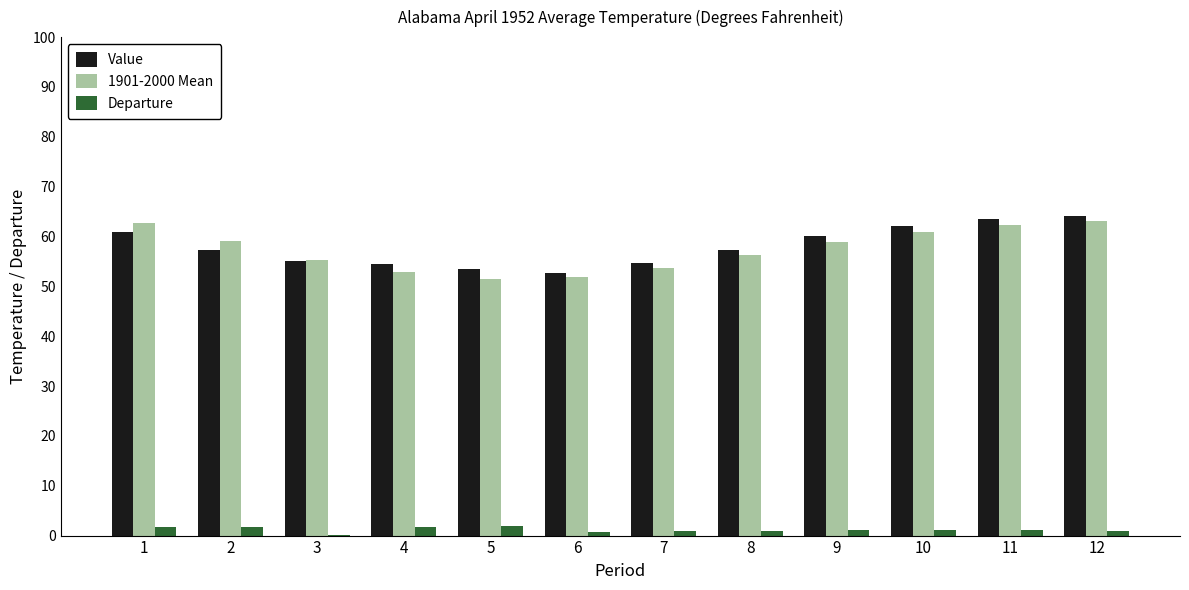

The value of Value at 5 is 53.5. True or false?

True